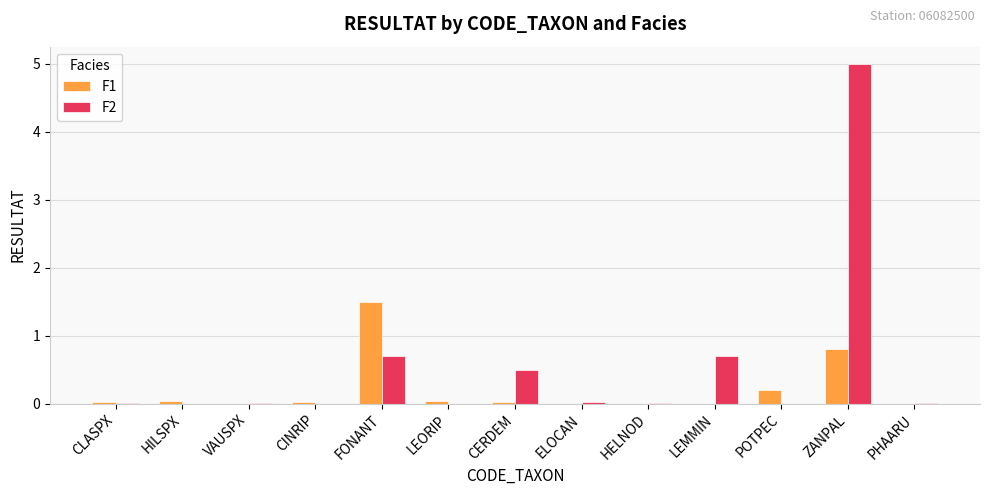

How many data points does each series have?

13